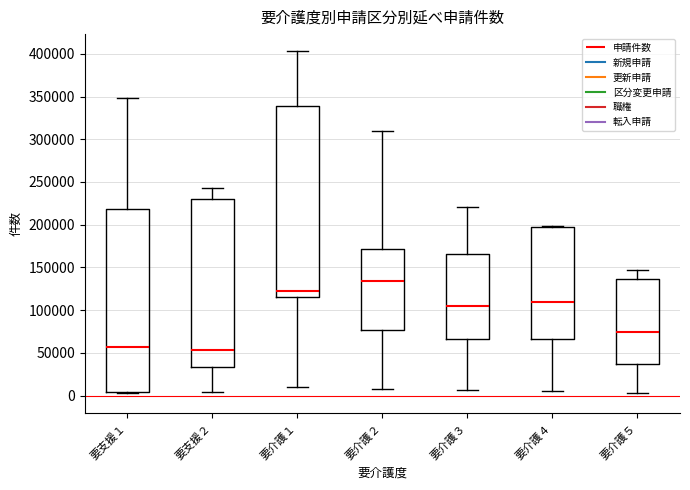

Reading left to right, read every box against the y-axis: the position of its median line, the range the box covers, and the ends of its whiskers. The values are not printed on the chart, so give them approximately, as read against the axis.

要支援１: median 55000, box 5000 to 220000, whiskers 5000 (just below the box's lower edge) to 350000
要支援２: median 55000, box 35000 to 230000, whiskers 5000 to 240000
要介護１: median 125000, box 115000 to 340000, whiskers 10000 to 405000
要介護２: median 135000, box 75000 to 170000, whiskers 10000 to 310000
要介護３: median 105000, box 65000 to 165000, whiskers 5000 to 220000
要介護４: median 110000, box 65000 to 200000, whiskers 5000 to 200000
要介護５: median 75000, box 35000 to 135000, whiskers 5000 to 145000